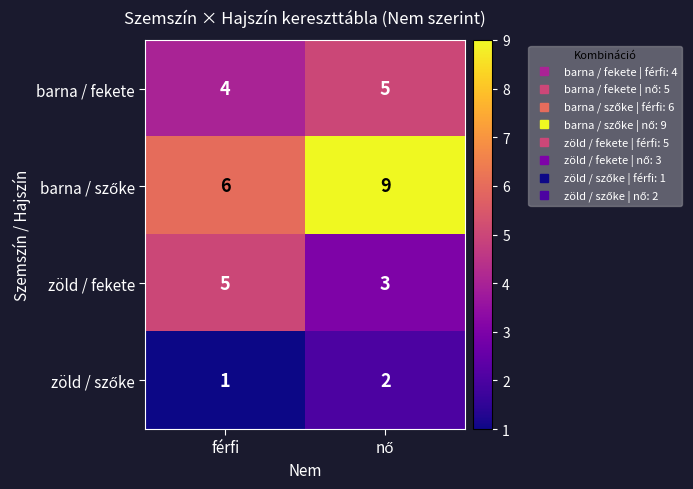

What is the average value of the zöld / fekete series?

4